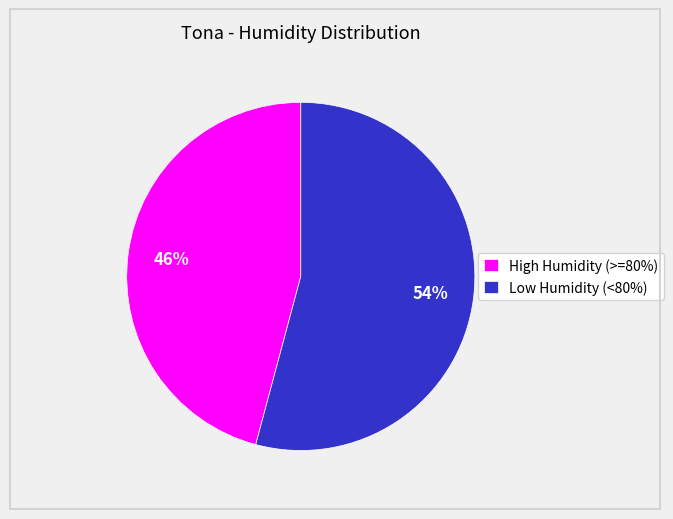

What percentage is the Low Humidity (<80%) slice, to the nearest percent?

54%